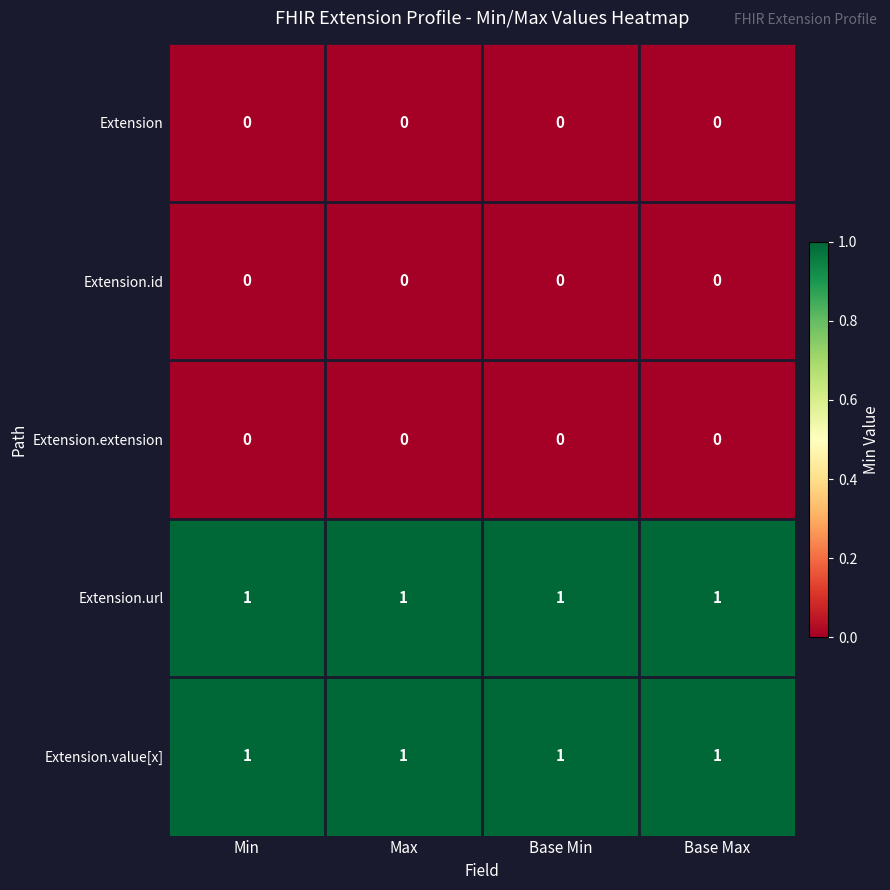

What is the spread (max minus min) of values at Min?

1